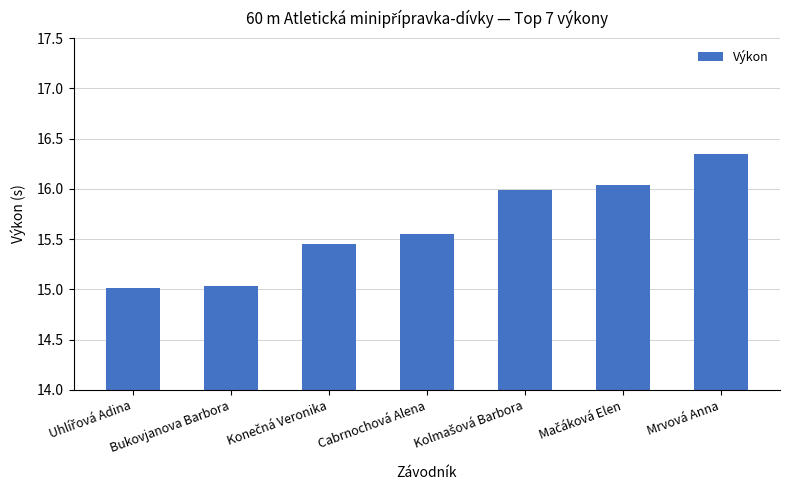

What is the smallest value displayed?

15.0